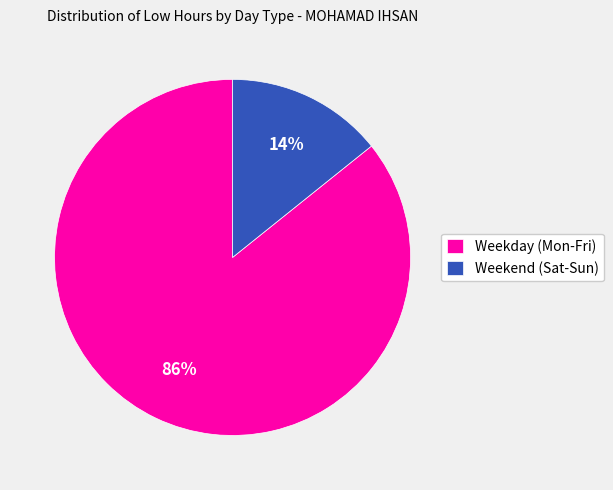

Is the sum of Weekday (Mon-Fri) and Weekend (Sat-Sun) greater than half?

Yes